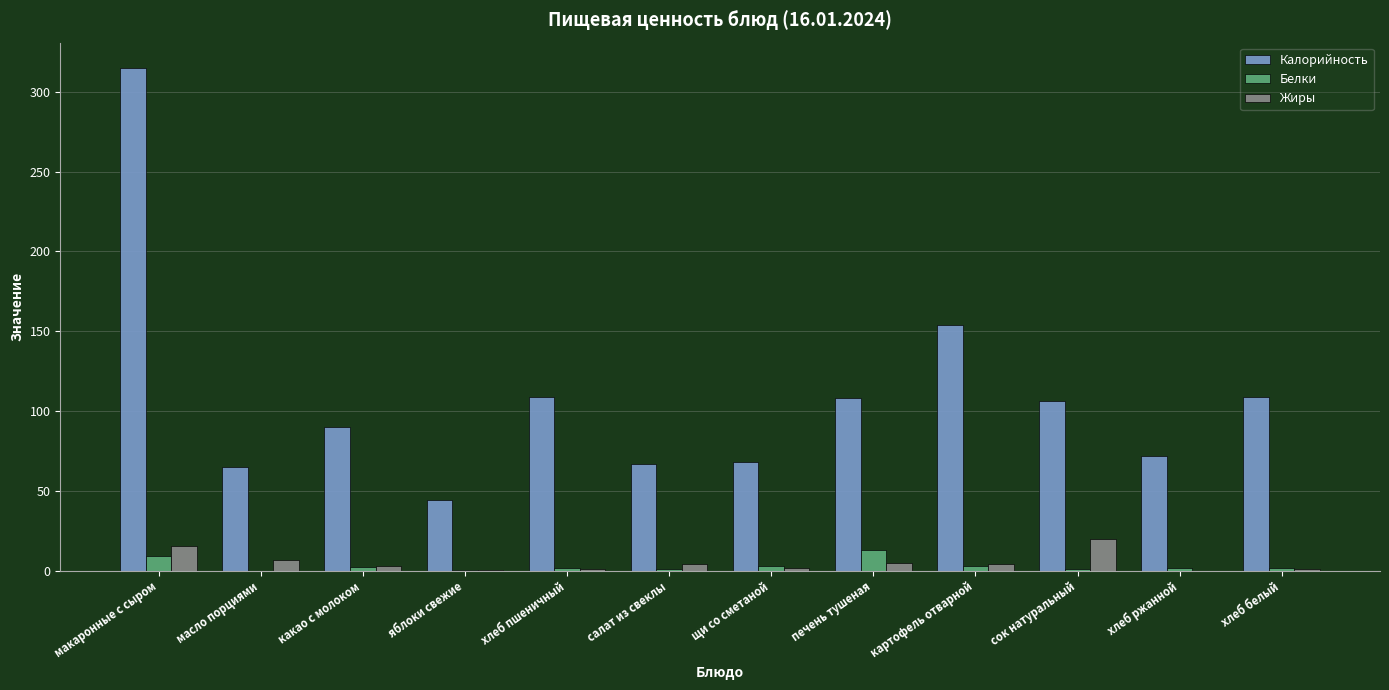

The Калорийность series shows 109.0 at хлеб пшеничный. True or false?

True